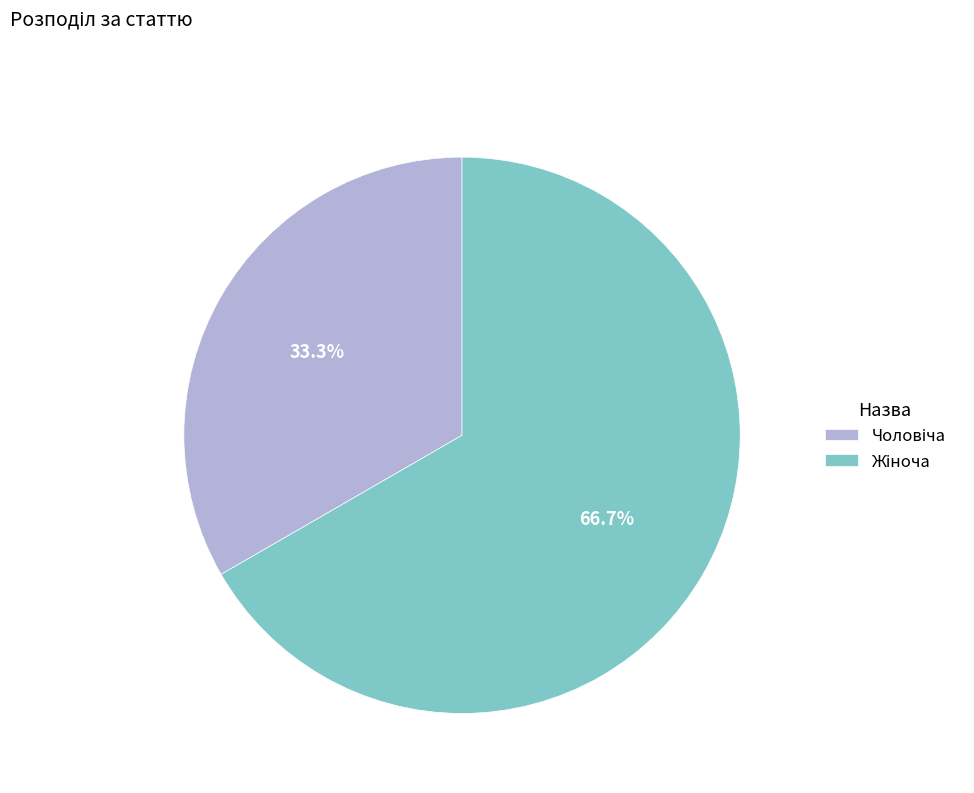

Does any single category account for the majority?

Yes